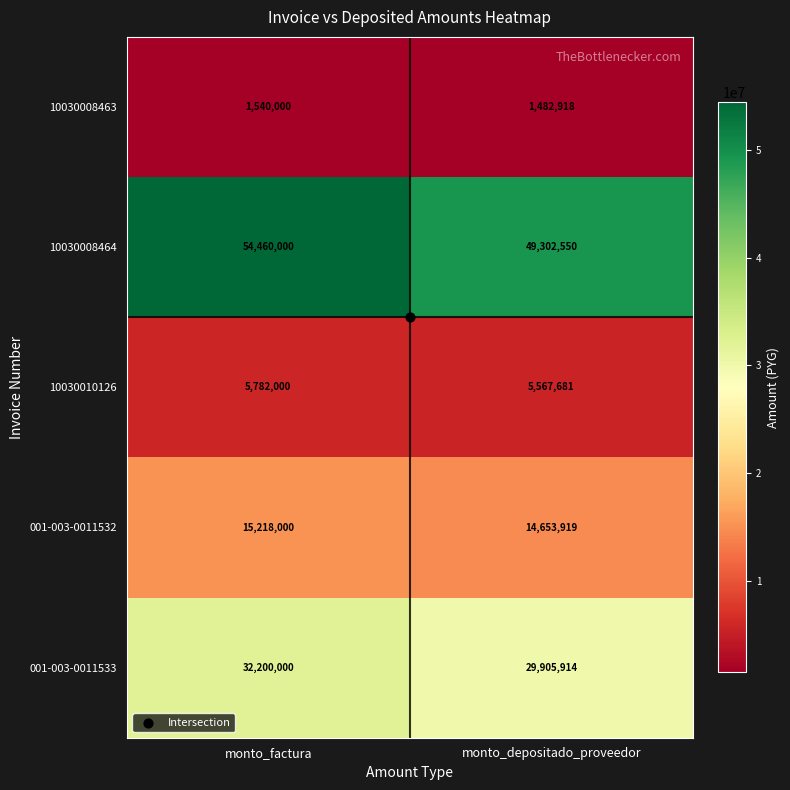

At which category is the sum across all series the highest?

monto_factura